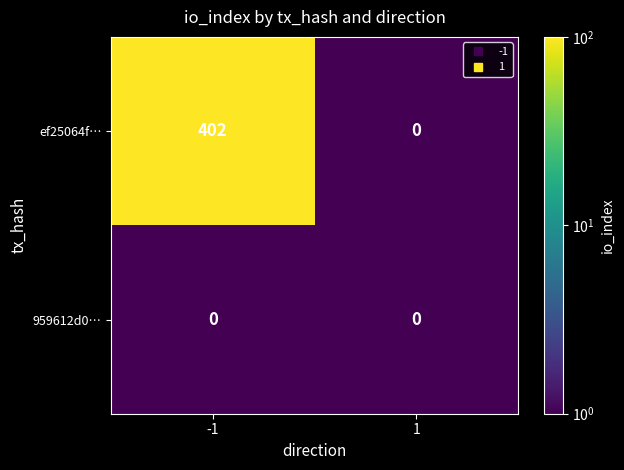

True or false: ef25064f… has a value of 402 at -1.

True